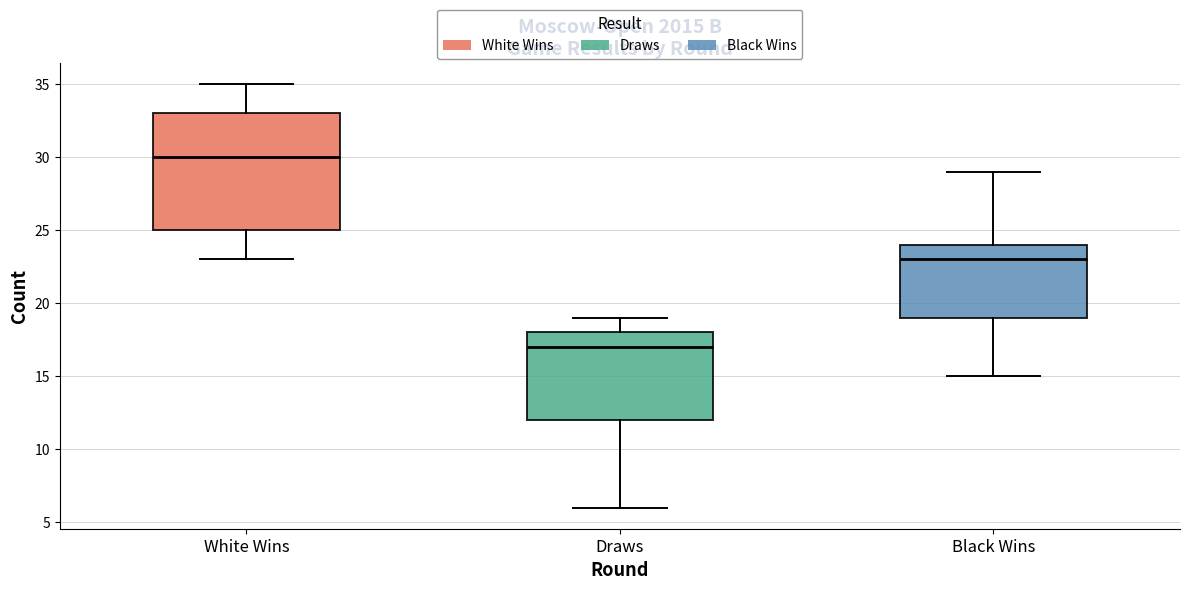

Reading left to right, transcribe this box plot: for each box, give where its median line is, the range the box spans, and where its two whiskers end, as read against the y-axis. The values are not printed on the chart, so give them approximately, as read against the axis.

White Wins: median 30, box 25 to 33, whiskers 23 to 35
Draws: median 17, box 12 to 18, whiskers 6 to 19
Black Wins: median 23, box 19 to 24, whiskers 15 to 29